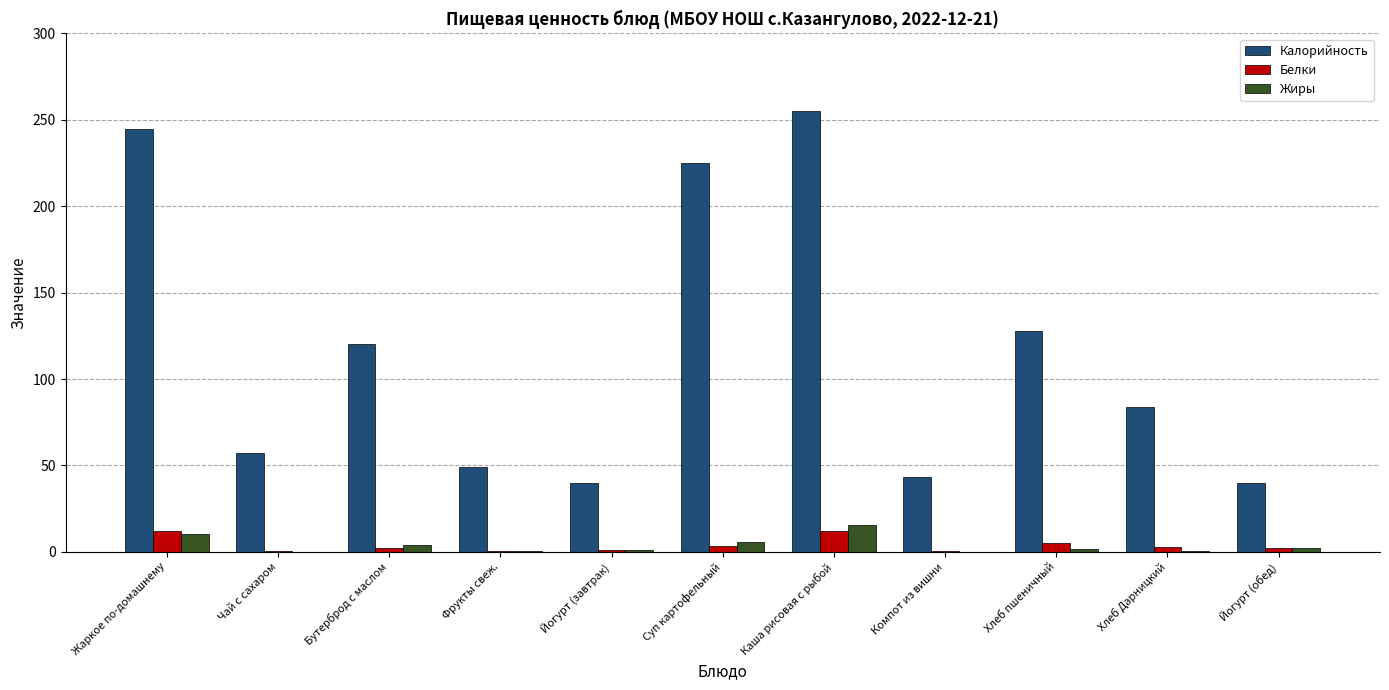

Does the chart contain stacked bars?

No